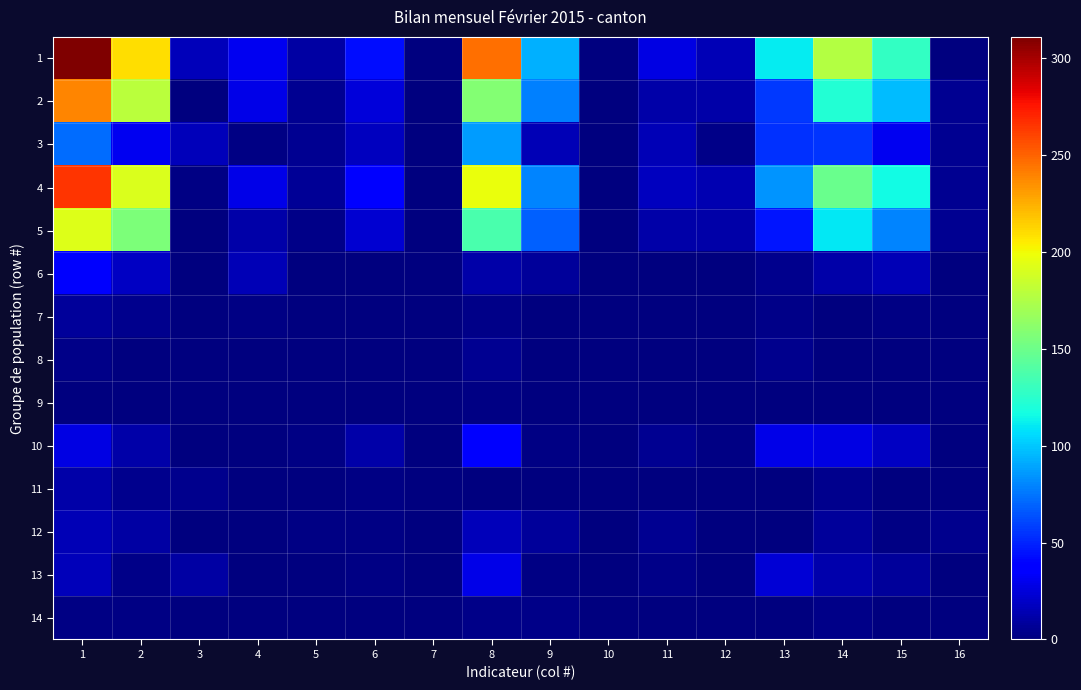

What is the greatest value displayed?

311